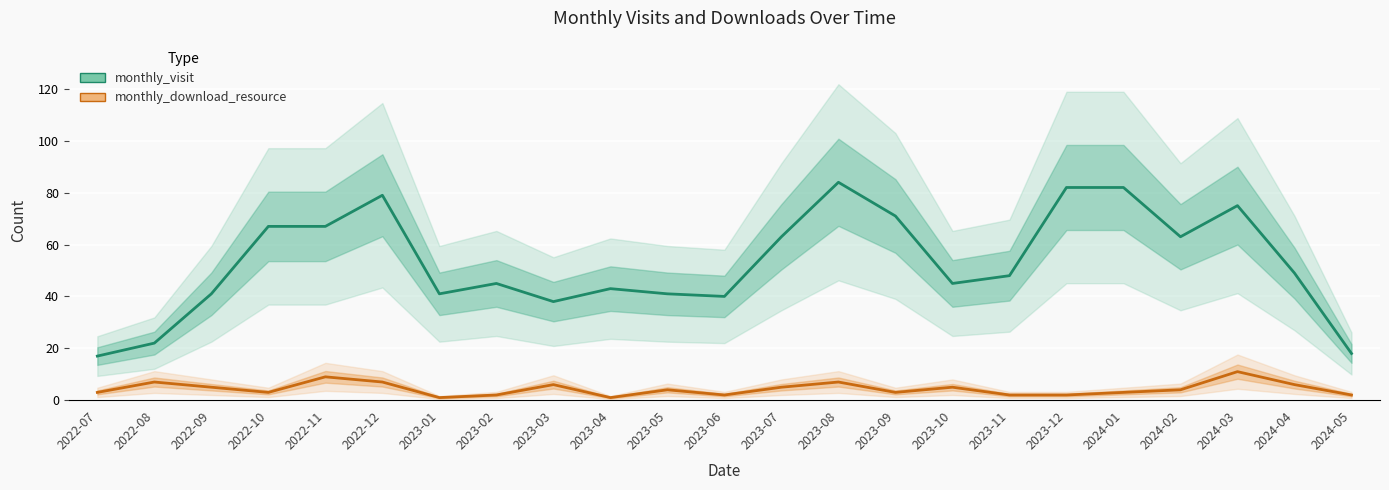

True or false: monthly_visit has more than 0 points higher than both neighbors.

True